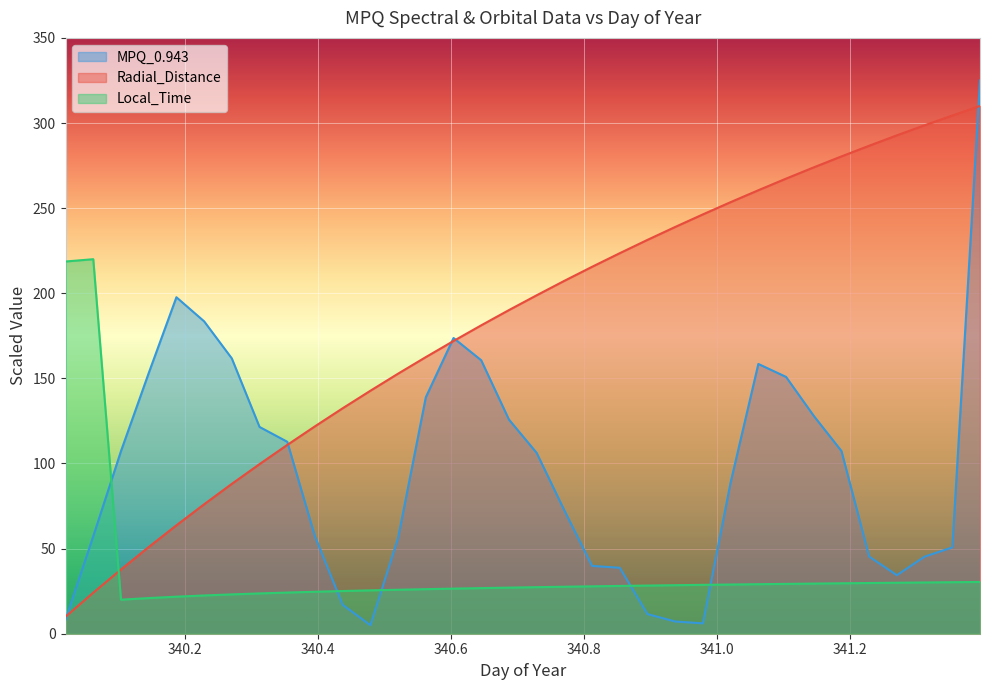

Which category has the highest value across all series?

341.3958